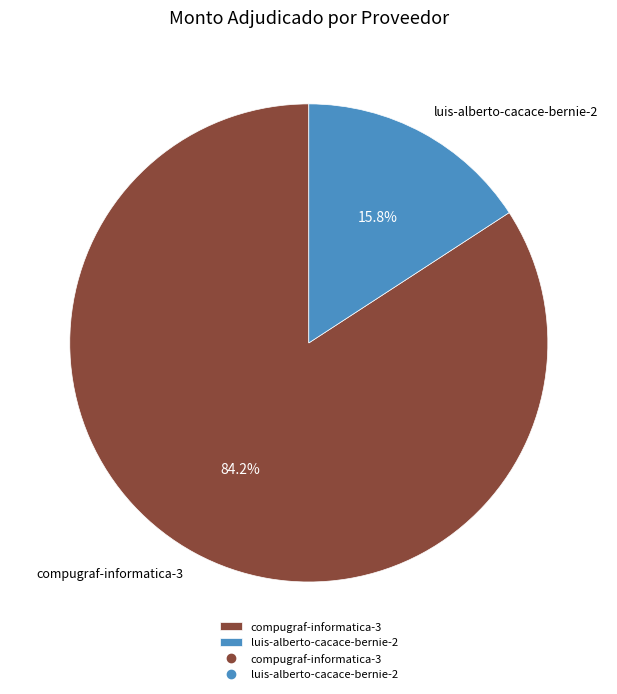

Between compugraf-informatica-3 and luis-alberto-cacace-bernie-2, which is larger?

compugraf-informatica-3